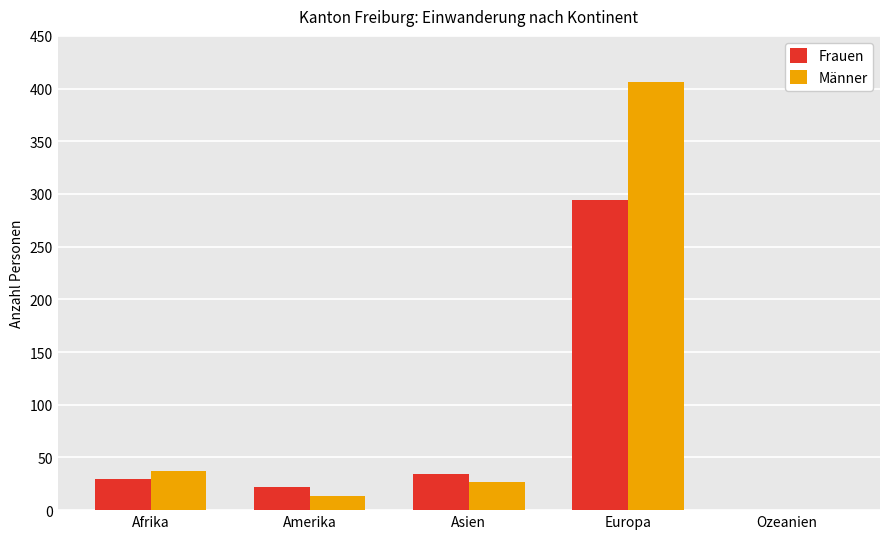

What is the total value across all series at Amerika?

35